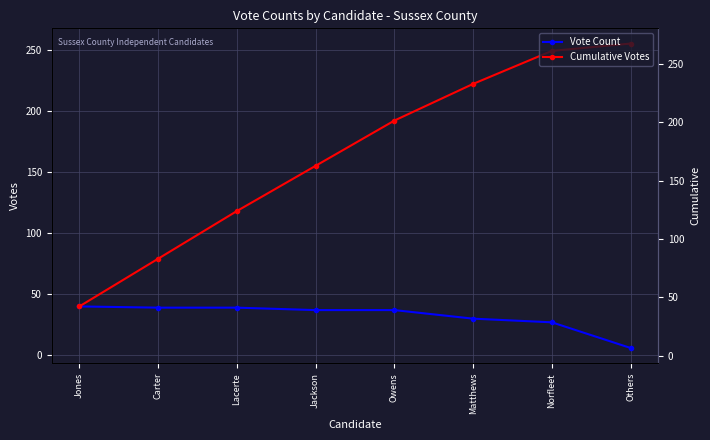

Is it true that Vote Count equals 37 at Jackson?

True